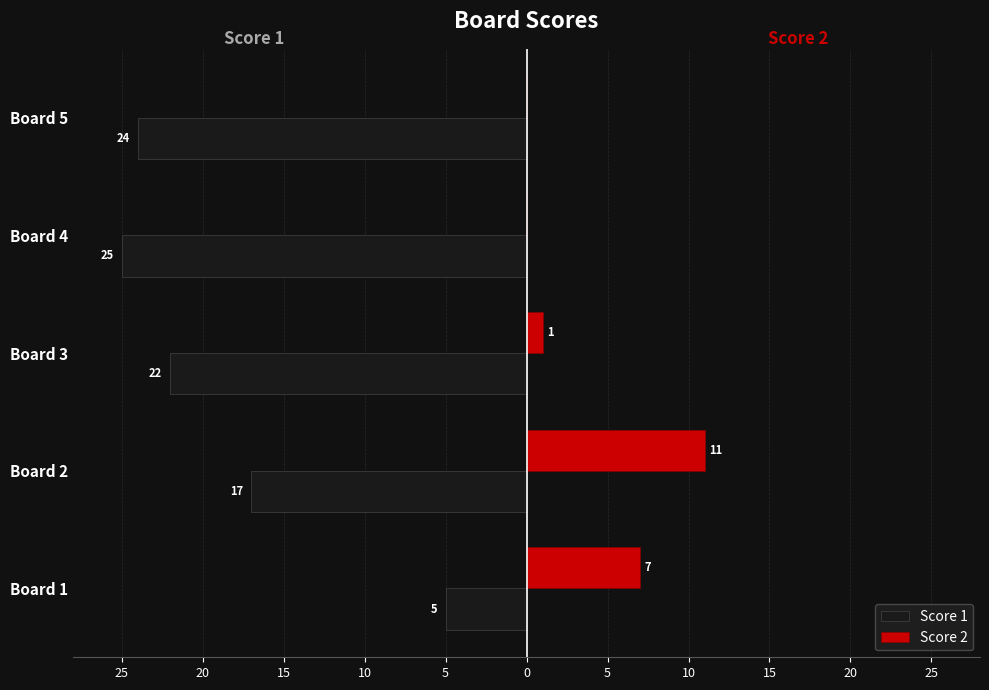

Are the bars grouped side by side (vs. stacked)?

Yes